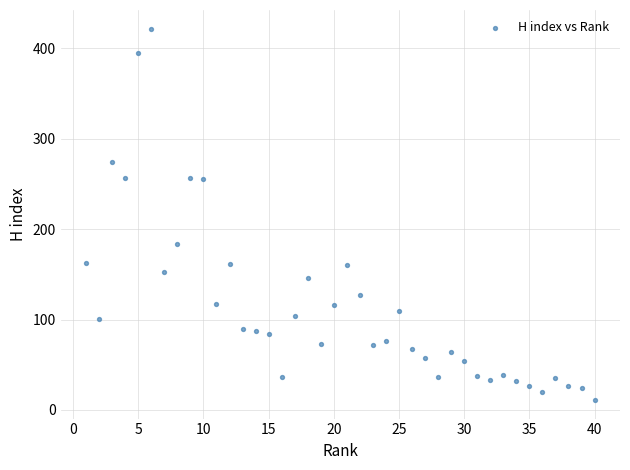

What Y value in the scatter plot is closest to 216?

184